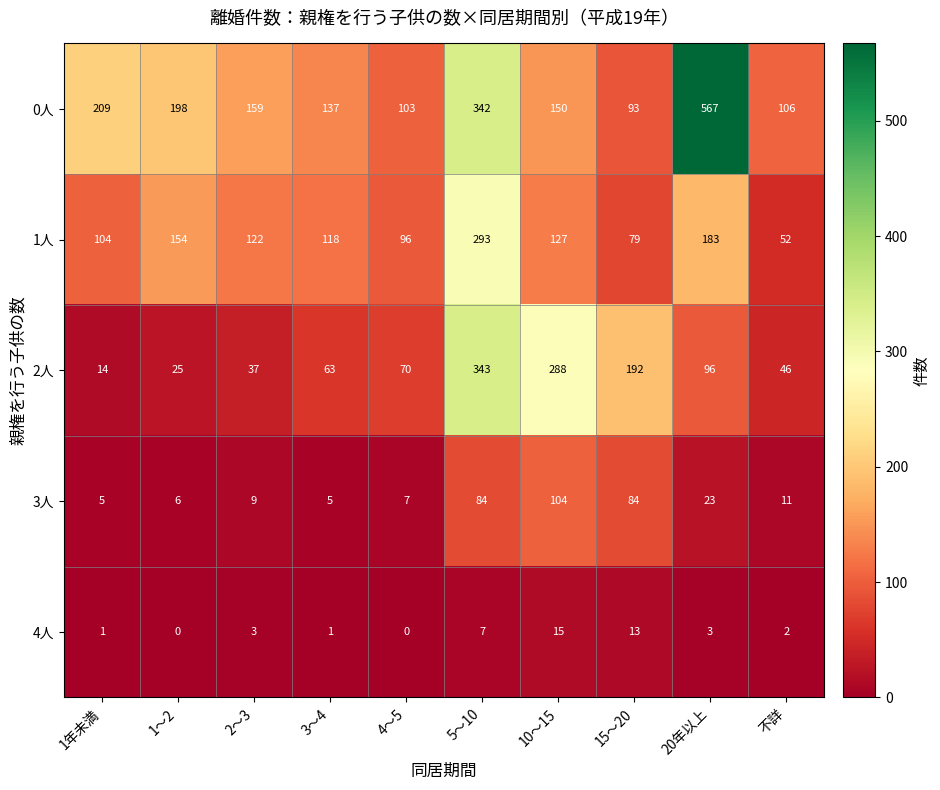

True or false: 3人 has a value of 84 at 5～10.

True